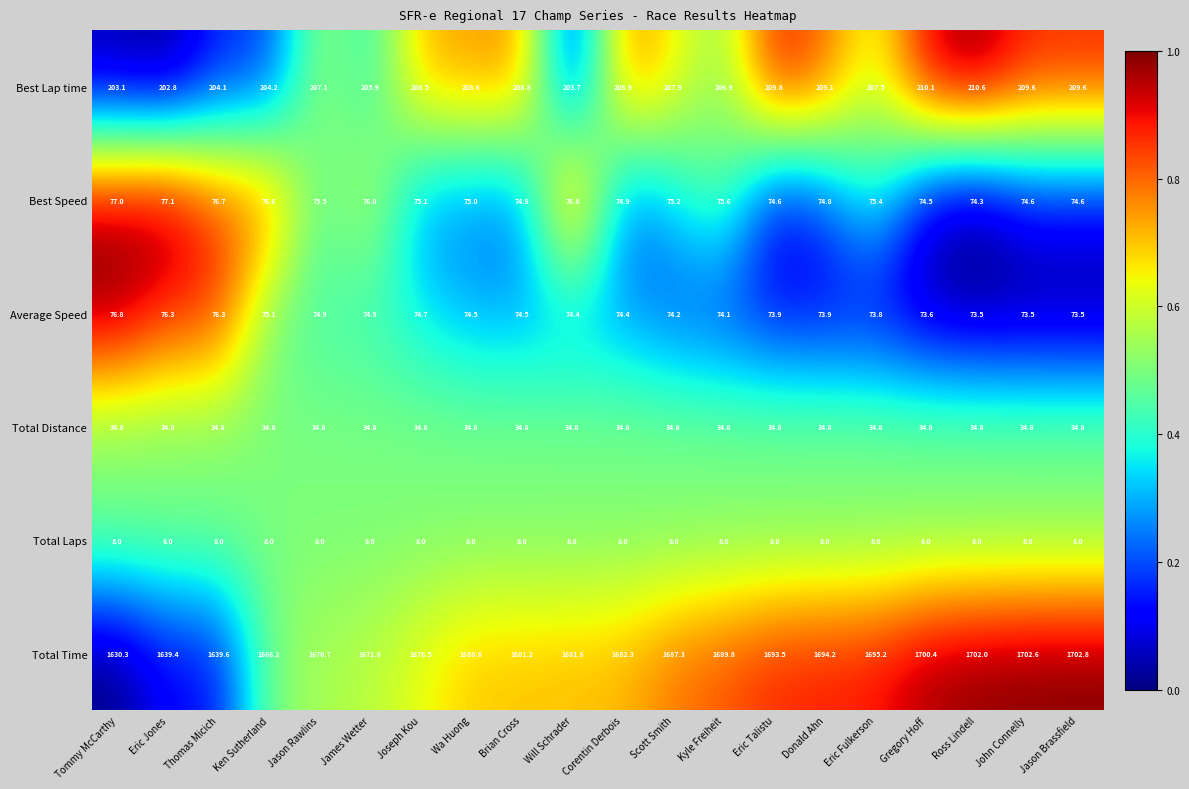

List the series in order of their peak value, lowest first.

Total Laps, Total Distance, Average Speed, Best Speed, Best Lap time, Total Time